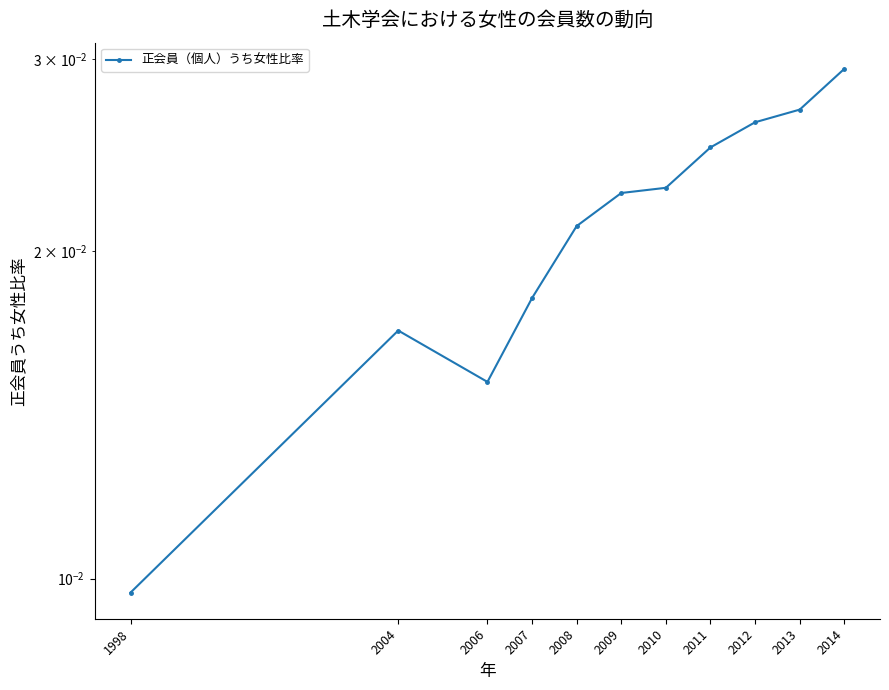

What is the sum of all values?

0.2